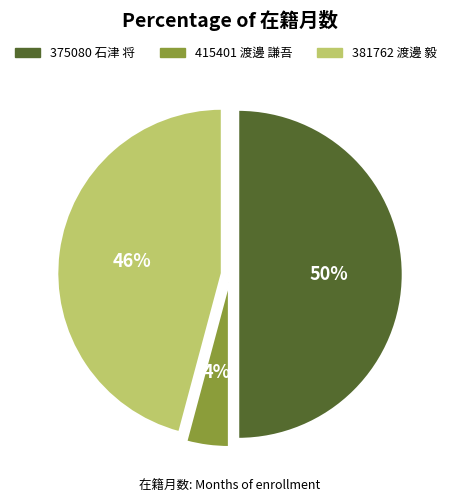

Is 381762 渡邊 毅 the majority of the pie?

No